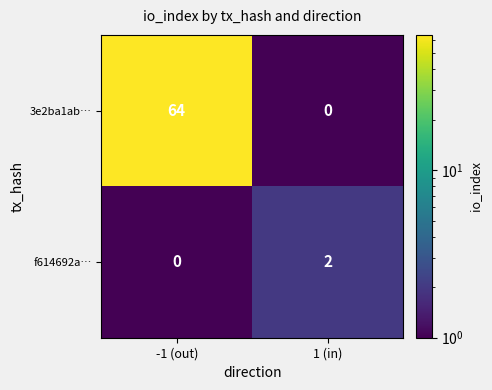

What is the sum of the 3e2ba1ab… values at 1 (in) and -1 (out)?

64